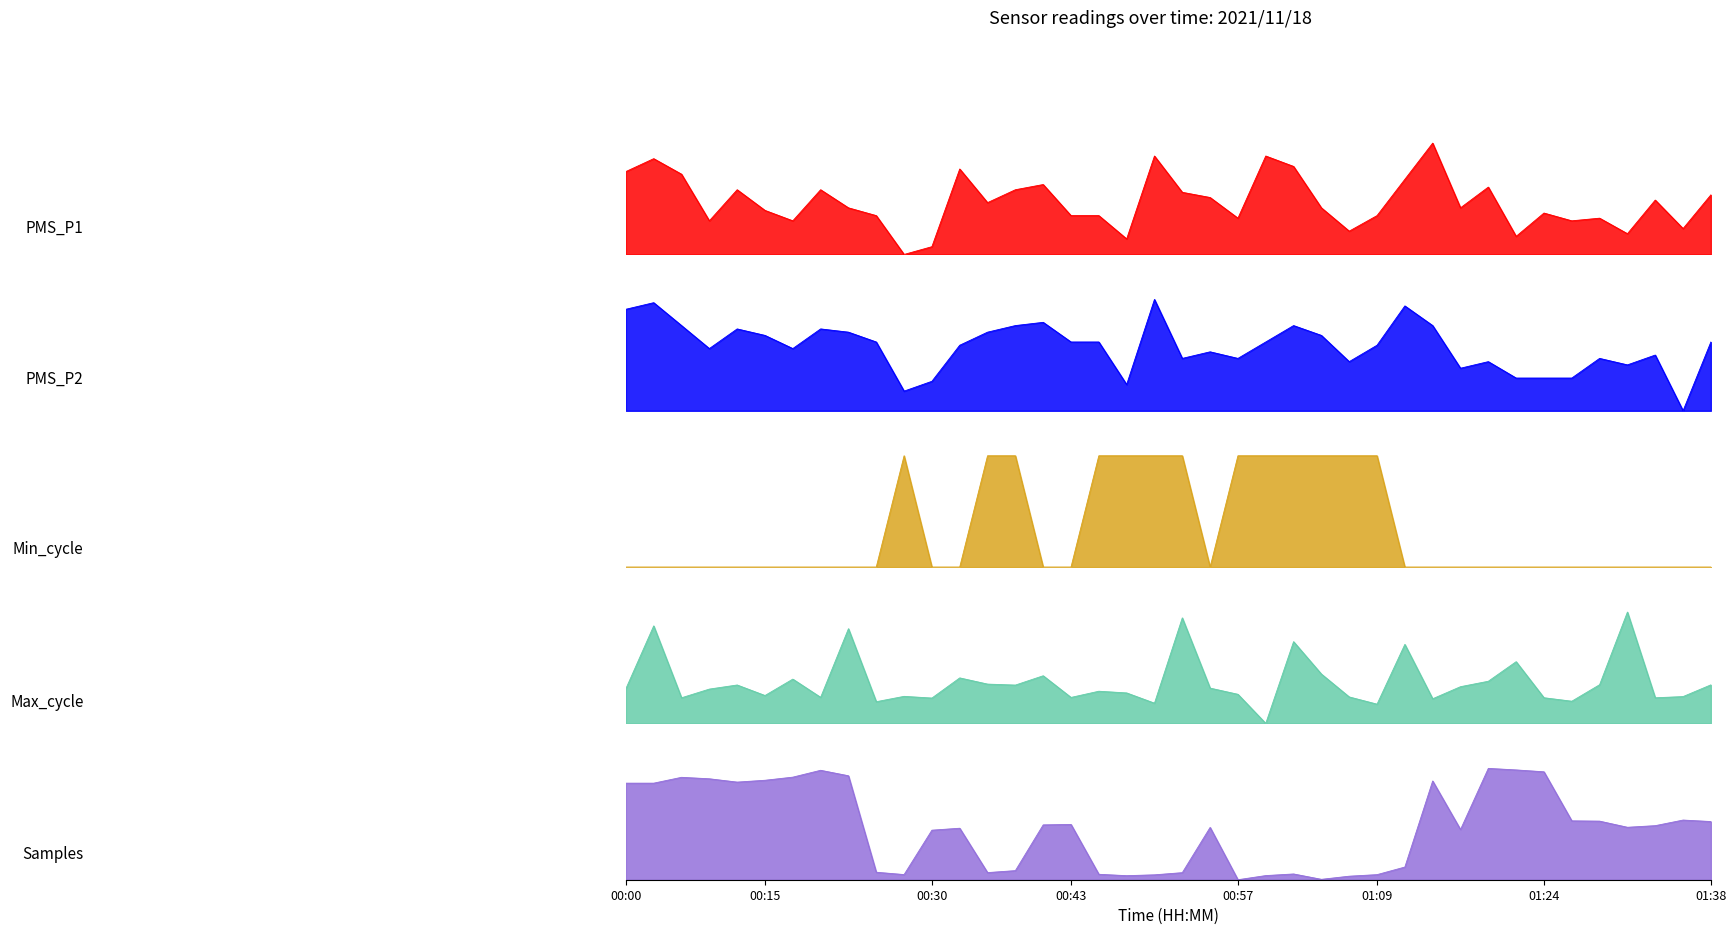

Reading left to right, extract all data points from this chart.

PMS_P1: 0.7	0.9	0.7	0.3	0.6	0.4	0.3	0.6	0.4	0.3	0.0	0.1	0.8	0.5	0.6	0.6	0.3	0.3	0.1	0.9	0.6	0.5	0.3	0.9	0.8	0.4	0.2	0.3	0.7	1.0	0.4	0.6	0.2	0.4	0.3	0.3	0.2	0.5	0.2	0.5
PMS_P2: 0.9	1.0	0.8	0.6	0.7	0.7	0.6	0.7	0.7	0.6	0.2	0.3	0.6	0.7	0.8	0.8	0.6	0.6	0.2	1.0	0.5	0.5	0.5	0.6	0.8	0.7	0.4	0.6	0.9	0.8	0.4	0.4	0.3	0.3	0.3	0.5	0.4	0.5	0.0	0.6
Min_cycle: 0.0	0.0	0.0	0.0	0.0	0.0	0.0	0.0	0.0	0.0	1.0	0.0	0.0	1.0	1.0	0.0	0.0	1.0	1.0	1.0	1.0	0.0	1.0	1.0	1.0	1.0	1.0	1.0	0.0	0.0	0.0	0.0	0.0	0.0	0.0	0.0	0.0	0.0	0.0	0.0
Max_cycle: 0.3	0.9	0.2	0.3	0.3	0.3	0.4	0.2	0.9	0.2	0.2	0.2	0.4	0.4	0.3	0.4	0.2	0.3	0.3	0.2	0.9	0.3	0.3	0.0	0.7	0.4	0.2	0.2	0.7	0.2	0.3	0.4	0.6	0.2	0.2	0.3	1.0	0.2	0.2	0.3
Samples: 0.9	0.9	0.9	0.9	0.9	0.9	0.9	1.0	0.9	0.1	0.0	0.4	0.5	0.1	0.1	0.5	0.5	0.0	0.0	0.0	0.1	0.5	0.0	0.0	0.1	0.0	0.0	0.0	0.1	0.9	0.5	1.0	1.0	1.0	0.5	0.5	0.5	0.5	0.5	0.5